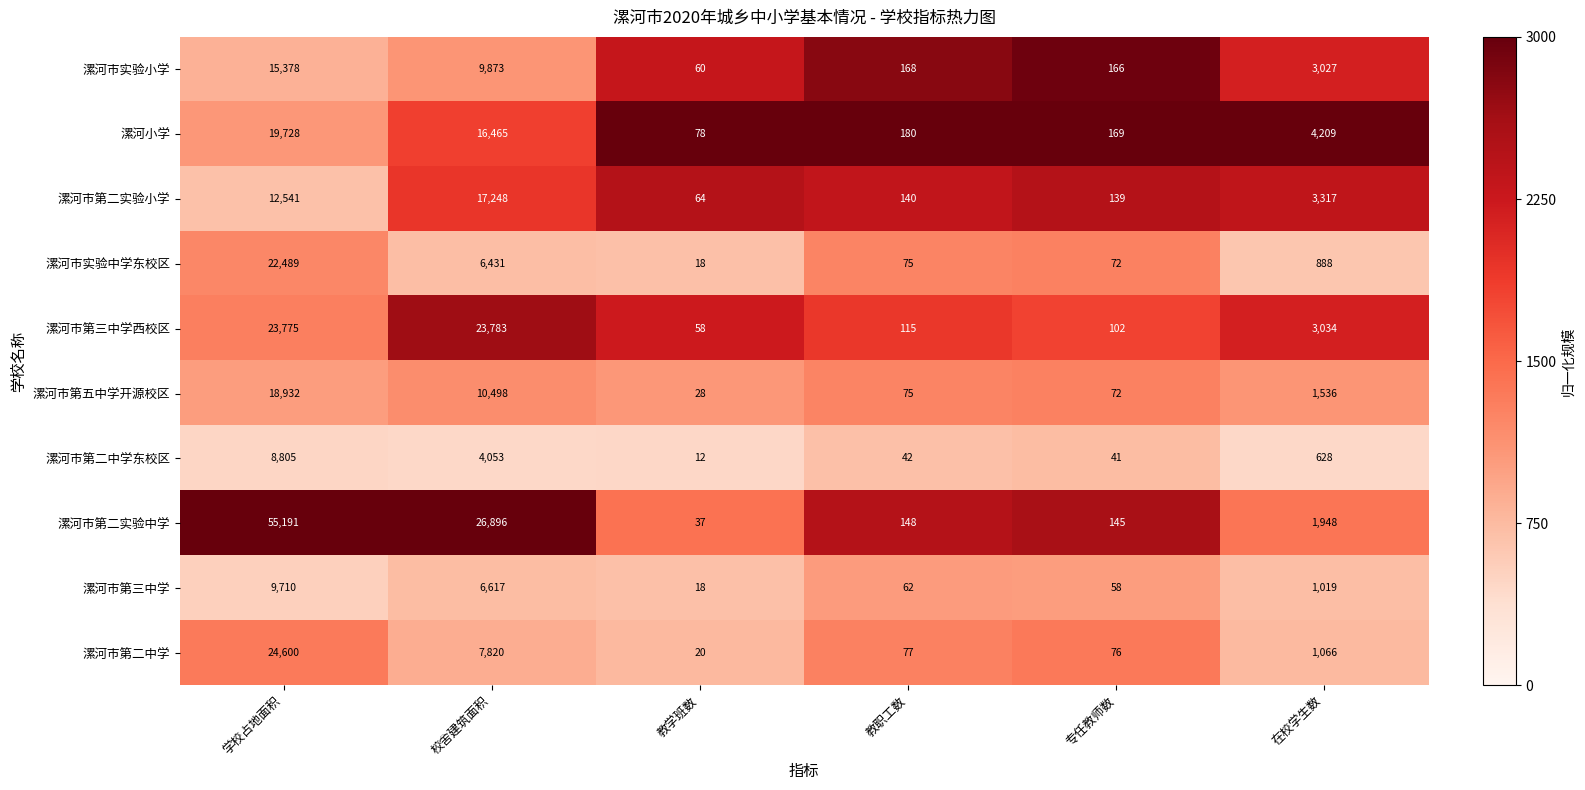

What value does the 漯河市第三中学 series have at 学校占地面积, to the nearest 100?

9700